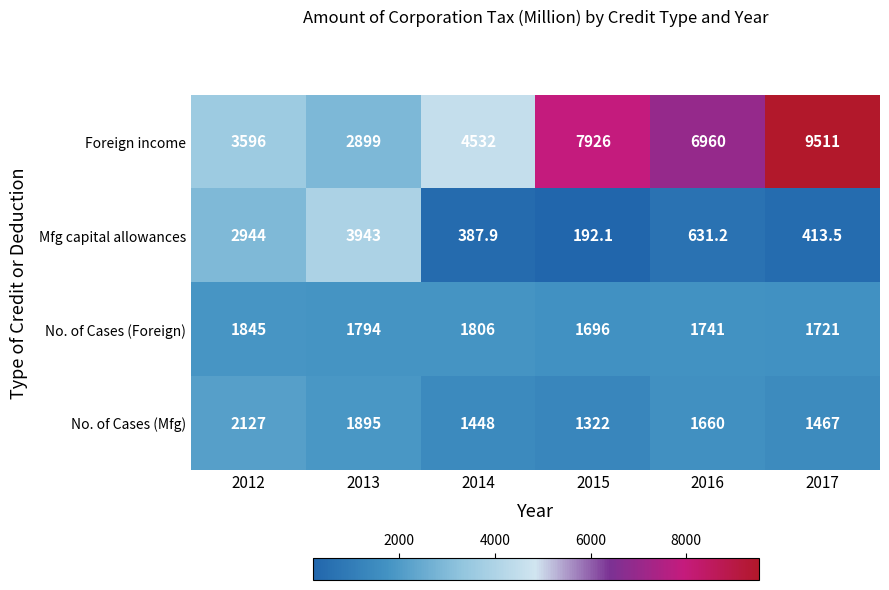

Rank the series by their maximum value, from highest to lowest.

Foreign income, Mfg capital allowances, No. of Cases (Mfg), No. of Cases (Foreign)